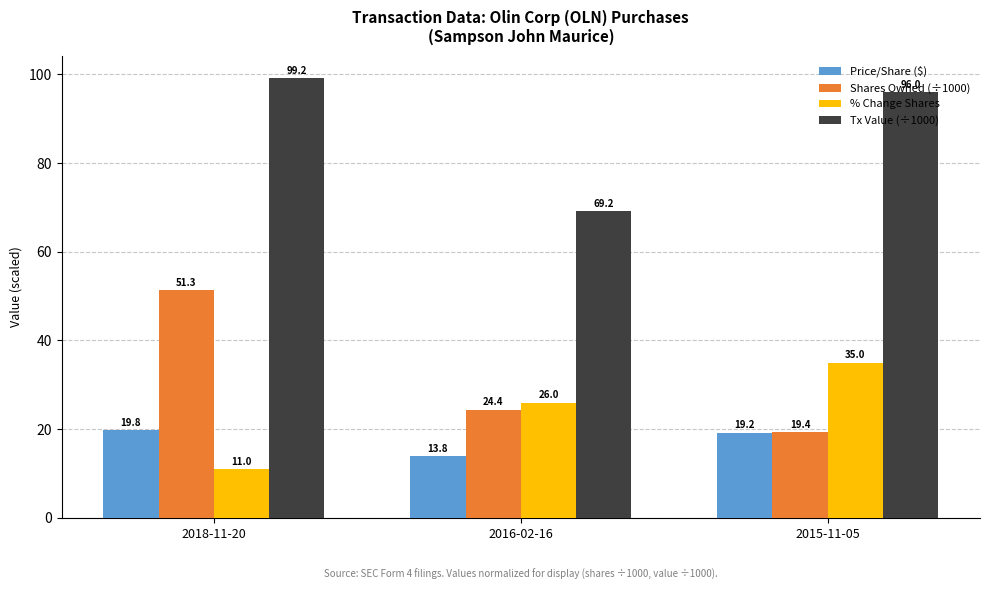

What is the label of the 1st bar from the right?

2015-11-05